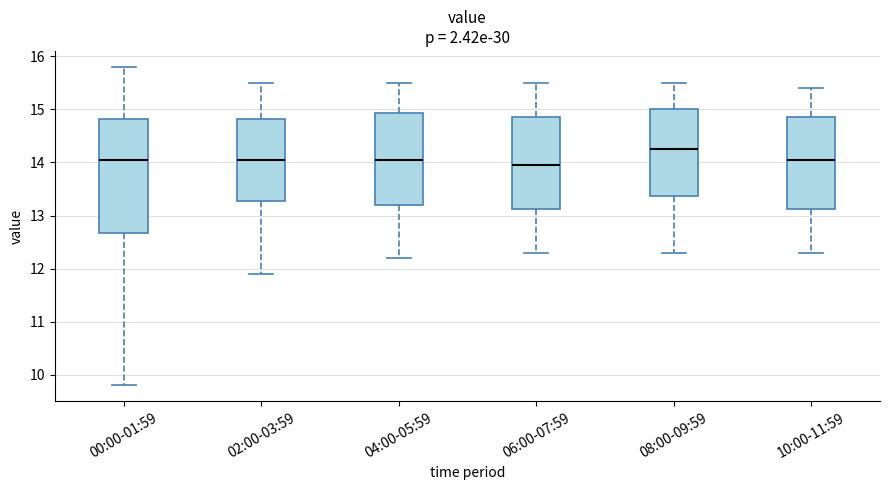

Reading left to right, read every box against the y-axis: the position of its median line, the range the box covers, and the ends of its whiskers. The values are not printed on the chart, so give them approximately, as read against the axis.

00:00-01:59: median 14.1, box 12.7 to 14.8, whiskers 9.8 to 15.8
02:00-03:59: median 14.1, box 13.3 to 14.8, whiskers 11.9 to 15.5
04:00-05:59: median 14.1, box 13.2 to 14.9, whiskers 12.2 to 15.5
06:00-07:59: median 14.0, box 13.1 to 14.9, whiskers 12.3 to 15.5
08:00-09:59: median 14.3, box 13.4 to 15.0, whiskers 12.3 to 15.5
10:00-11:59: median 14.1, box 13.1 to 14.9, whiskers 12.3 to 15.4